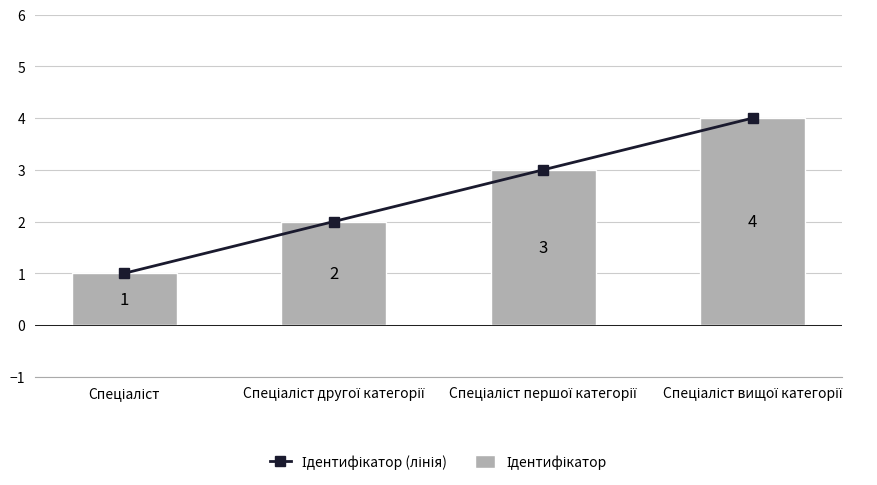

Between Спеціаліст другої категорії and Спеціаліст вищої категорії, which series saw the biggest shift?

Ідентифікатор (лінія)